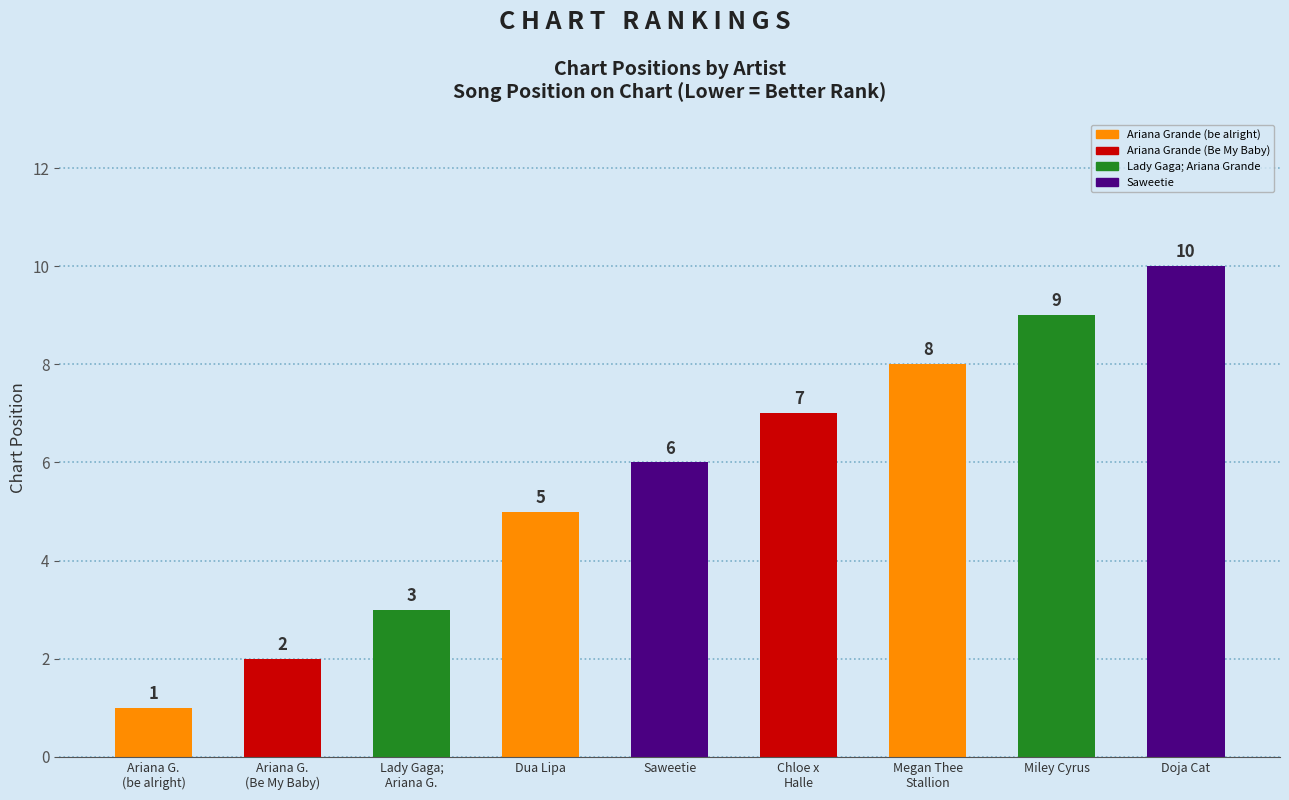

Reading left to right, extract all data points from this chart.

Ariana Grande (be alright)=1	Ariana Grande (Be My Baby)=2	Lady Gaga; Ariana Grande=3	Dua Lipa=5	Saweetie=6	Chloe x Halle=7	Megan Thee Stallion=8	Miley Cyrus=9	Doja Cat=10